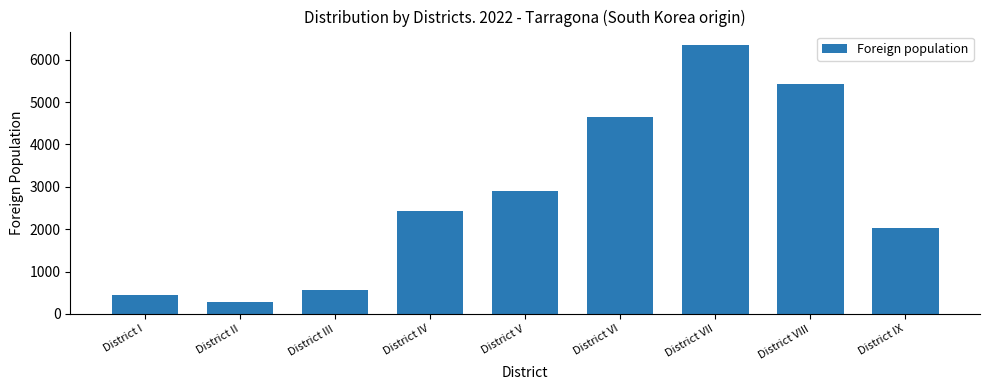

What is the difference between the maximum and minimum values?

6060